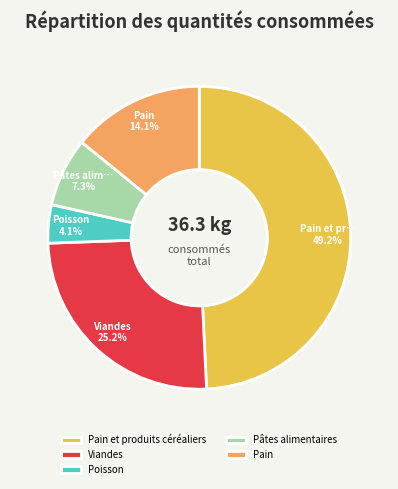

Between Pain and Pâtes alimentaires, which is larger?

Pain